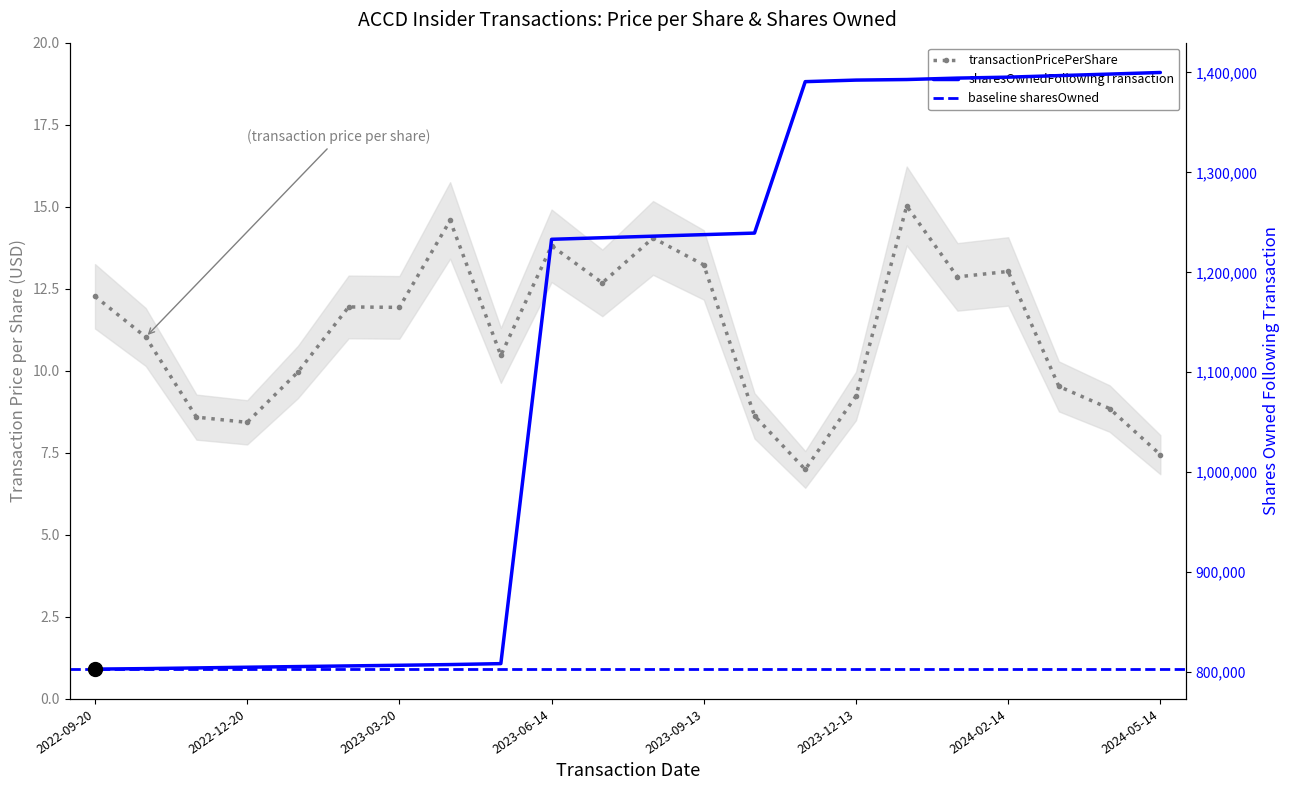

True or false: transactionPricePerShare has more than 2 interior local peaks.

True